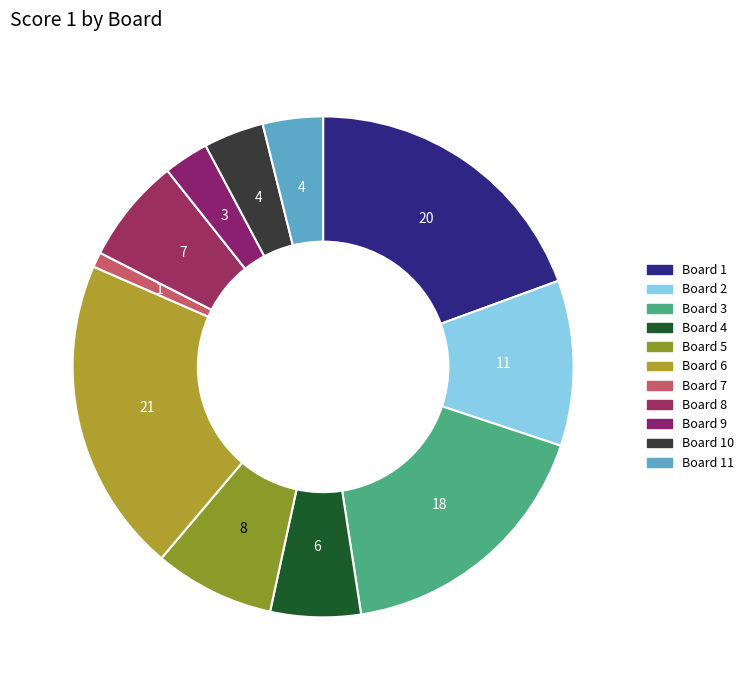

How many segments does this pie chart have?

11